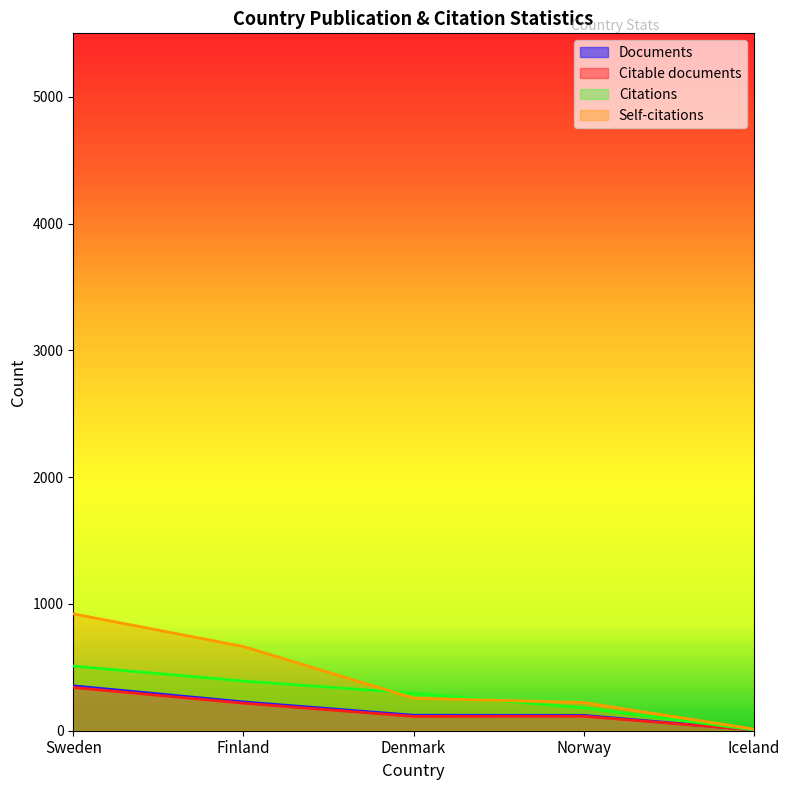

Where is Citable documents nearest to the value 173?

Finland